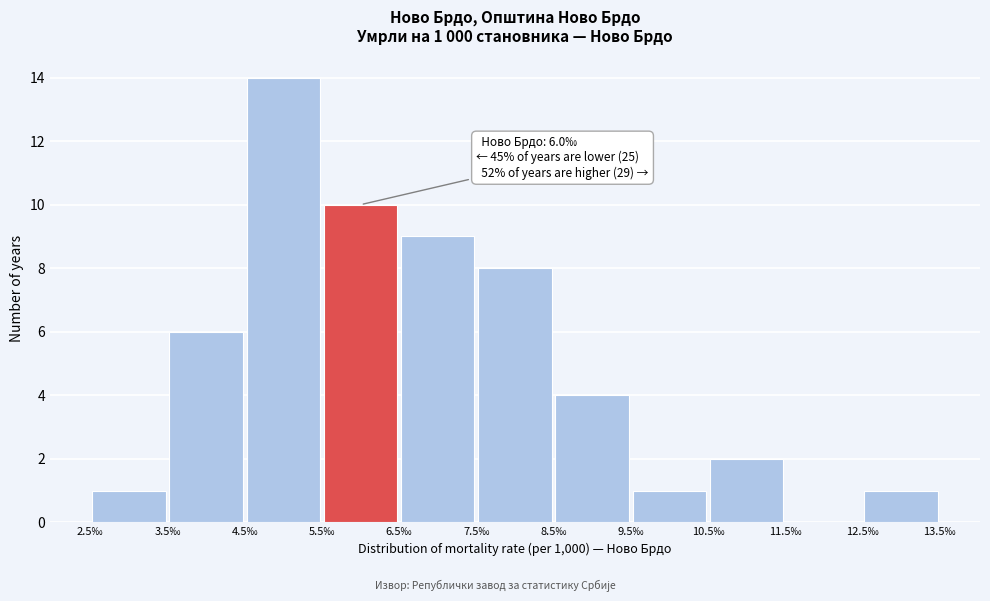

Over which range of the x-axis is the bar tallest?

4.5 to 5.5